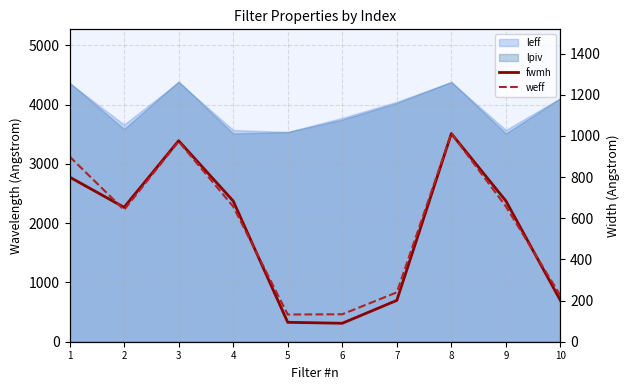

What is the difference between the weff values at 10 and 4?

433.0